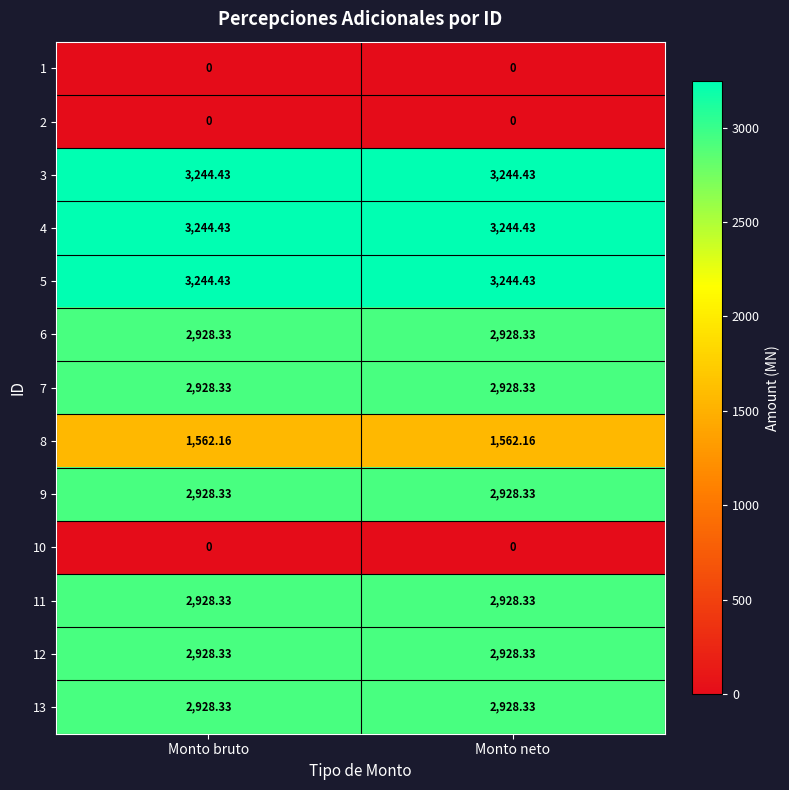

What is the spread (max minus min) of values at Monto bruto?

3244.4